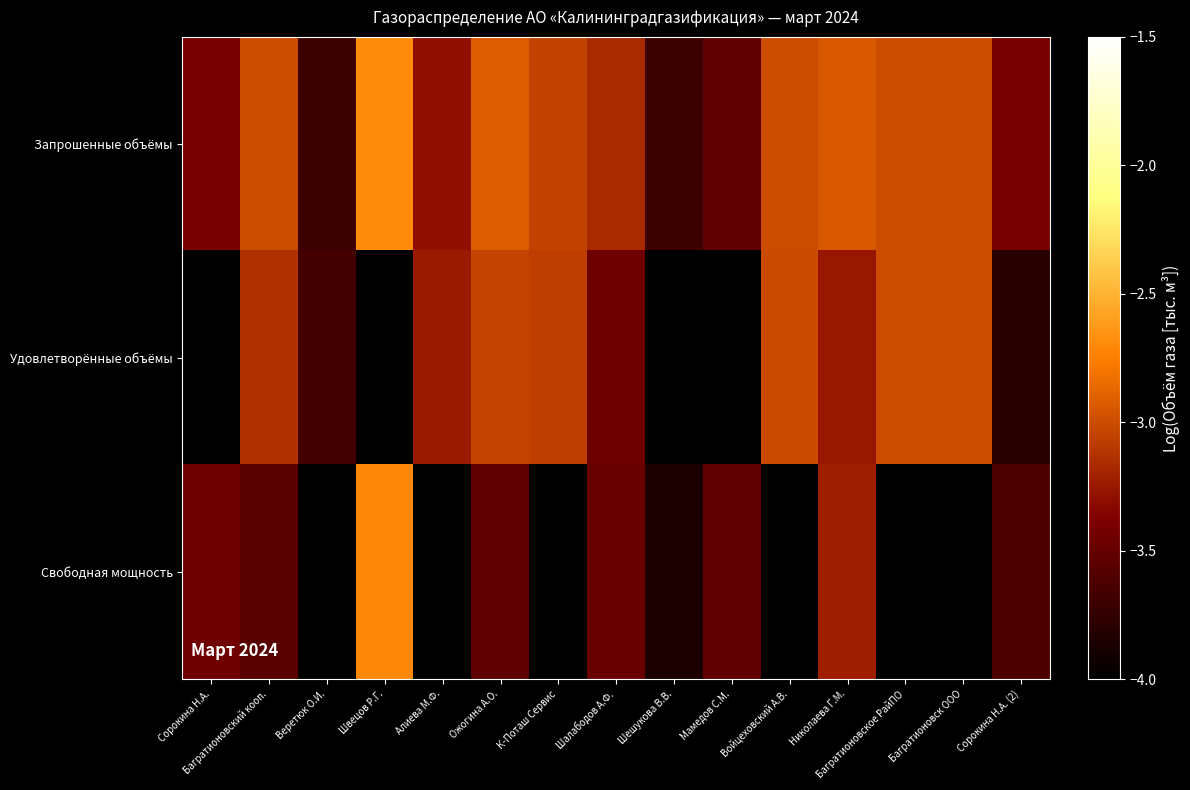

Reading left to right, transcribe all the data shown in this chart.

Запрошенные объёмы: Сорокина Н.А.=-3.4	Багратионовский кооп.=-3.0	Веретюк О.И.=-3.7	Швецов Р.Г.=-2.7	Алиева М.Ф.=-3.3	Ожогина А.О.=-2.9	К-Поташ Сервис=-3.0	Шалабодов А.Ф.=-3.2	Шешукова В.В.=-3.7	Мамедов С.М.=-3.5	Войцеховский А.В.=-3.0	Николаева Г.М.=-2.9	Багратионовское РайПО=-3.0	Багратионовск ООО=-3.0	Сорокина Н.А. (2)=-3.4
Удовлетворённые объёмы: Сорокина Н.А.=-4.4	Багратионовский кооп.=-3.1	Веретюк О.И.=-3.7	Швецов Р.Г.=-4.8	Алиева М.Ф.=-3.2	Ожогина А.О.=-3.0	К-Поташ Сервис=-3.1	Шалабодов А.Ф.=-3.5	Шешукова В.В.=-4.2	Мамедов С.М.=-6.0	Войцеховский А.В.=-3.0	Николаева Г.М.=-3.3	Багратионовское РайПО=-3.0	Багратионовск ООО=-3.0	Сорокина Н.А. (2)=-3.8
Свободная мощность: Сорокина Н.А.=-3.4	Багратионовский кооп.=-3.6	Веретюк О.И.=-6.0	Швецов Р.Г.=-2.7	Алиева М.Ф.=-6.0	Ожогина А.О.=-3.5	К-Поташ Сервис=-4.4	Шалабодов А.Ф.=-3.5	Шешукова В.В.=-3.9	Мамедов С.М.=-3.5	Войцеховский А.В.=-4.7	Николаева Г.М.=-3.2	Багратионовское РайПО=-6.0	Багратионовск ООО=-5.2	Сорокина Н.А. (2)=-3.6